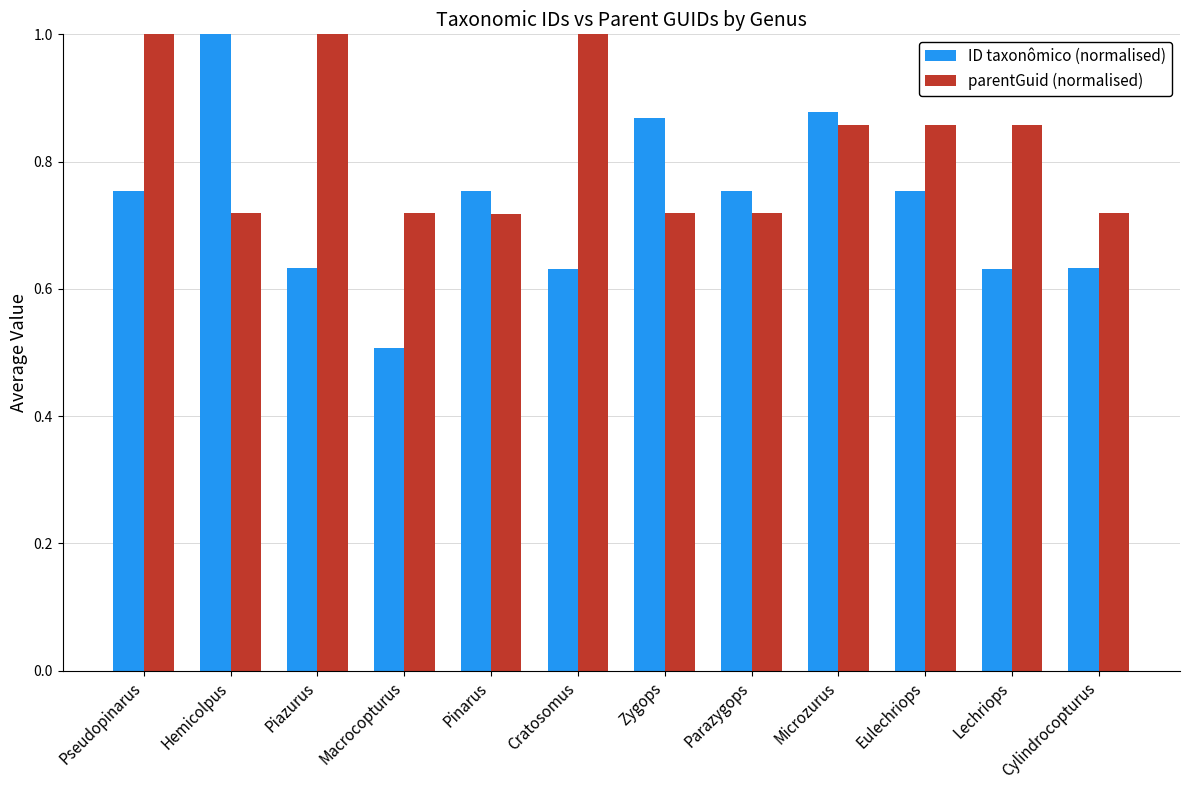

What is the sum of the parentGuid (normalised) values at Piazurus and Parazygops?

1.7